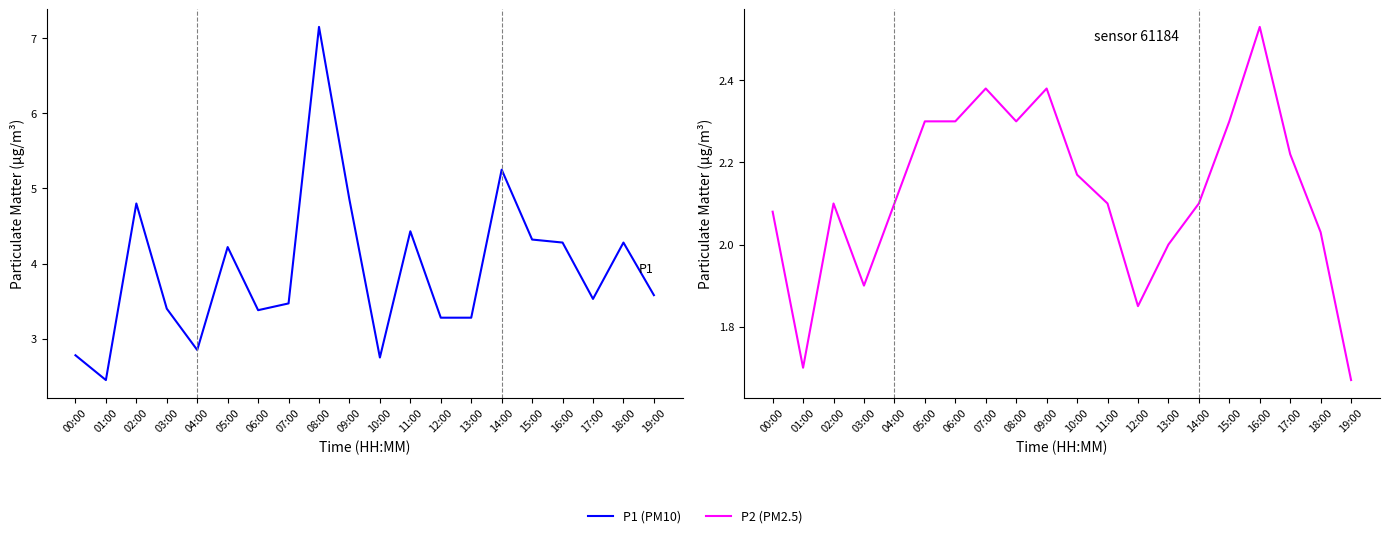

Which series has the largest range (max minus min)?

P1